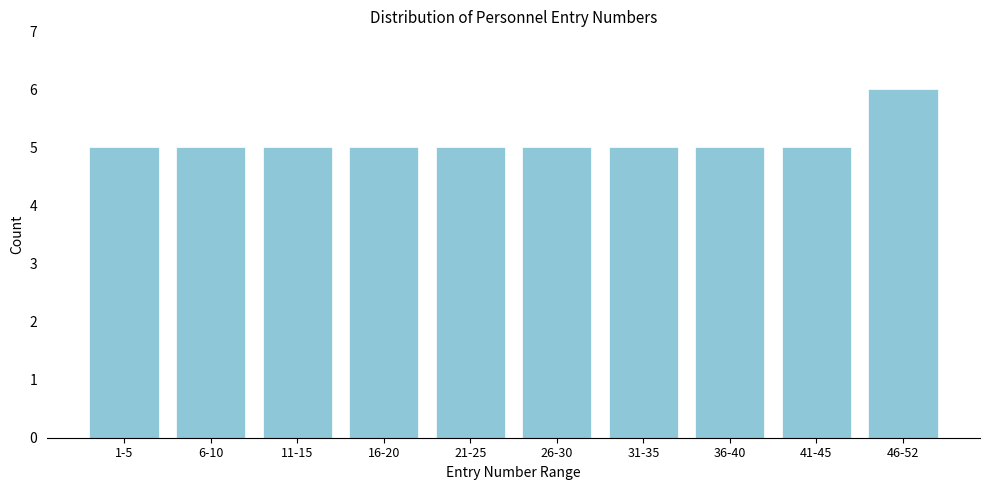

Reading right to left, list all the values displayed in this chart.

6	5	5	5	5	5	5	5	5	5